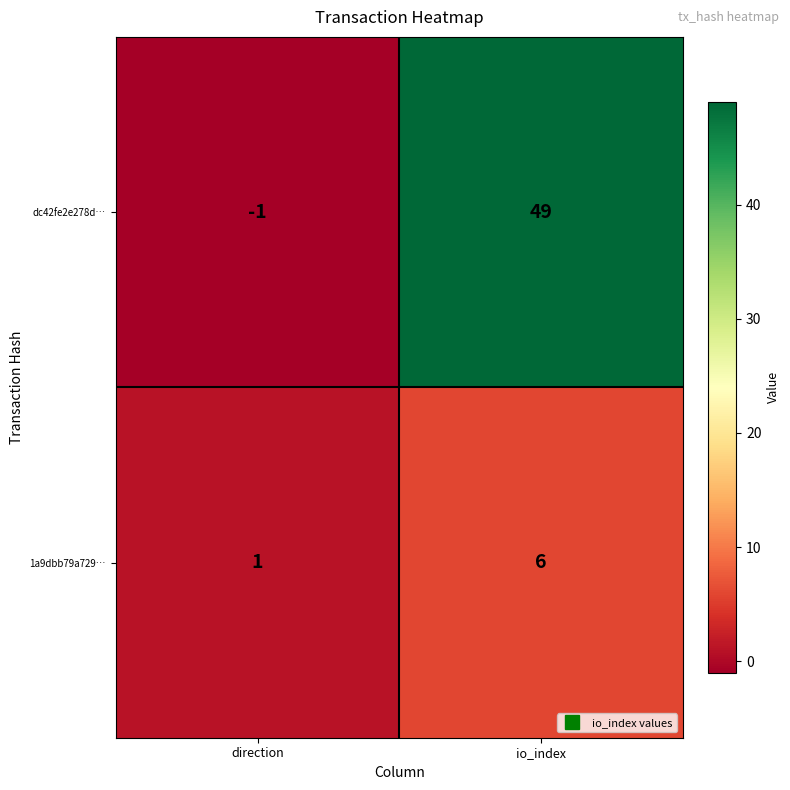

True or false: dc42fe2e278d… has a value of 49 at io_index.

True